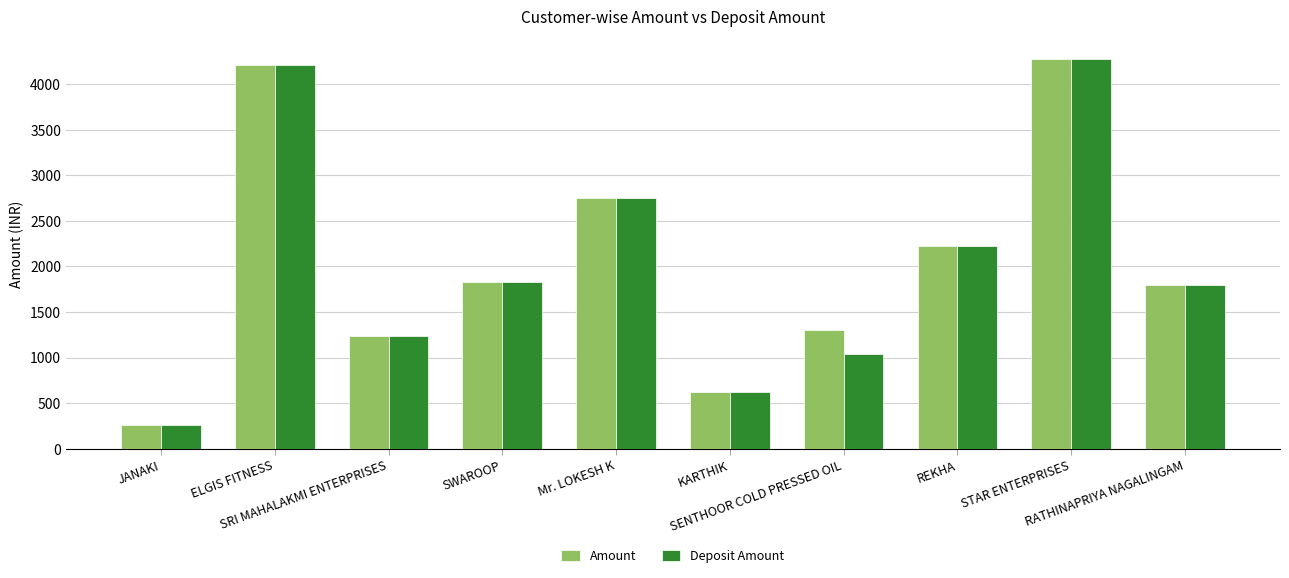

Reading left to right, transcribe all the data shown in this chart.

Amount: 259	4212	1238	1833	2746	624	1297	2218	4278	1800
Deposit Amount: 259	4212	1238	1833	2746	624	1043	2218	4278	1800